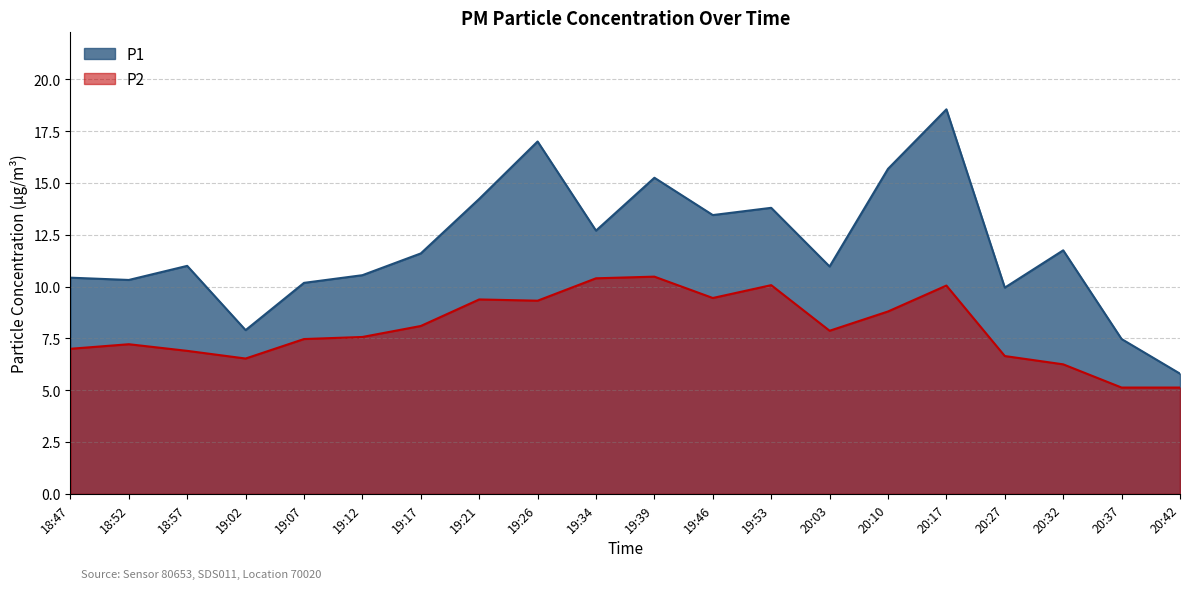

List the series in order of their peak value, lowest first.

P2, P1